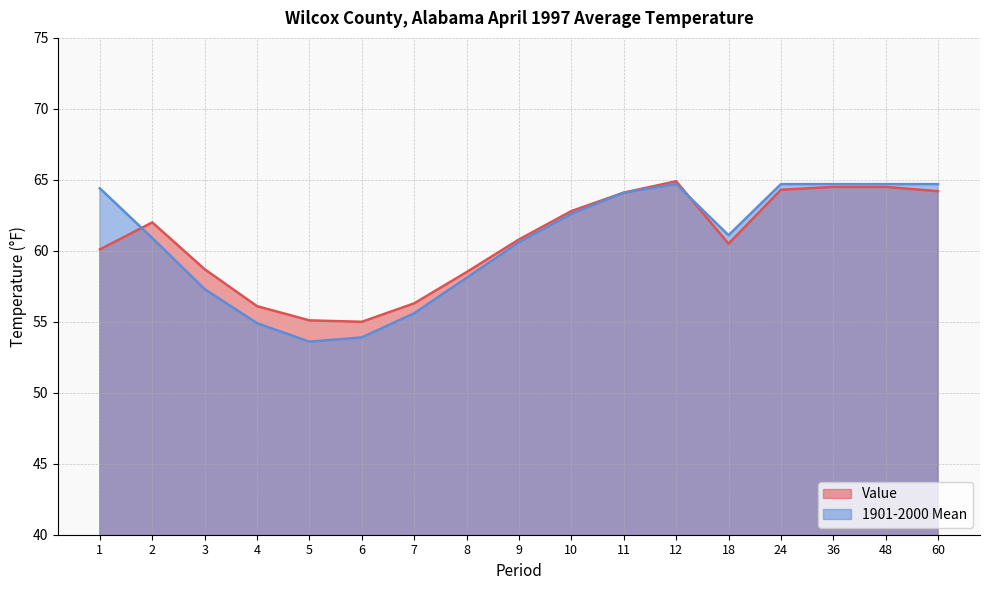

List the series in order of their overall mean, lowest first.

1901-2000 Mean, Value